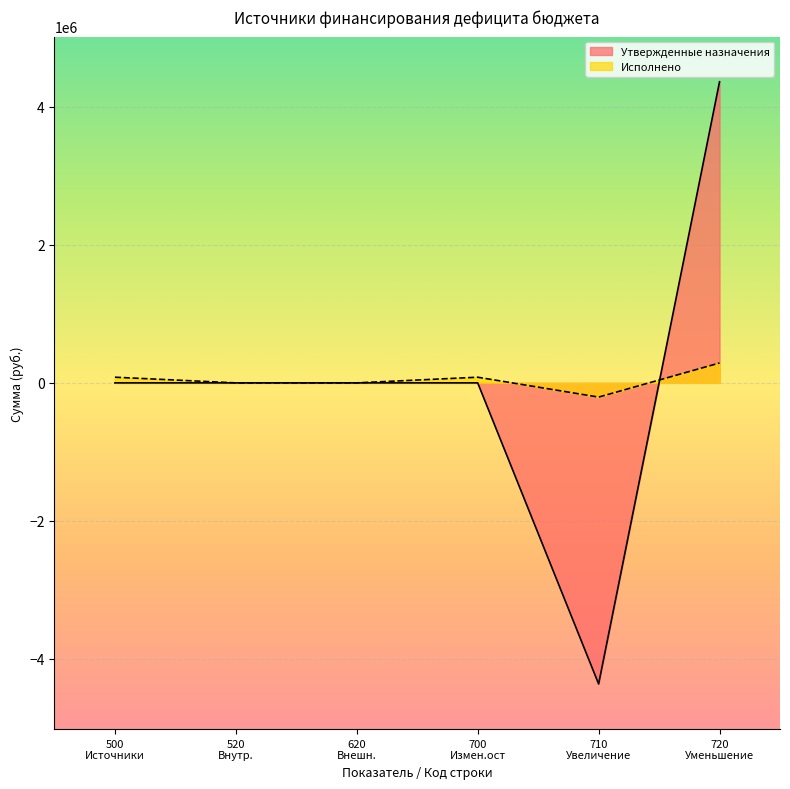

How many lines are shown in the chart?

2